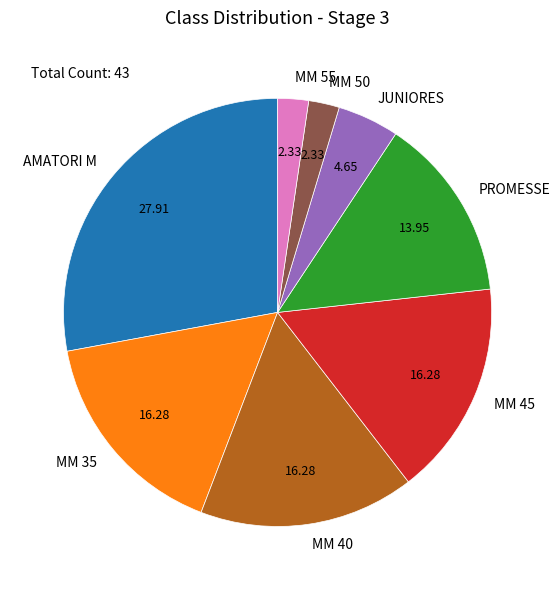

Approximately how many times larger is the value at MM 55 compared to MM 45?

0.1